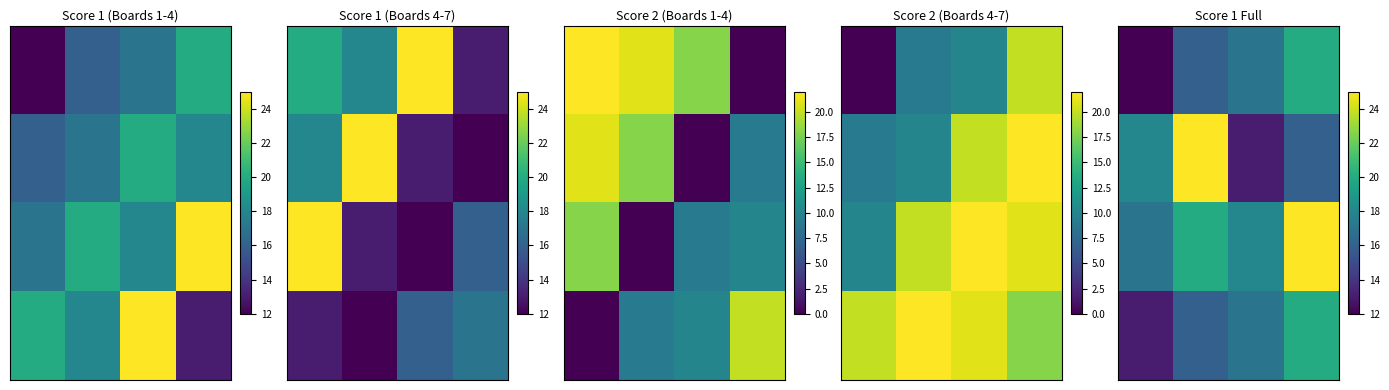

What is the total value across all series at 3?

81